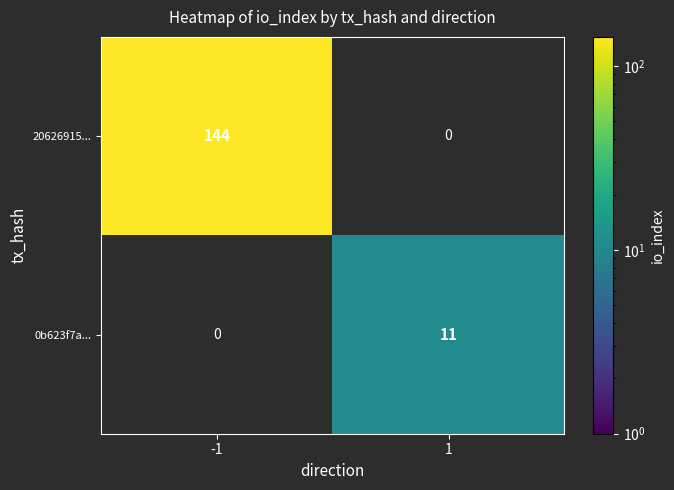

The value of 0b623f7a... at 1 is 11. True or false?

True